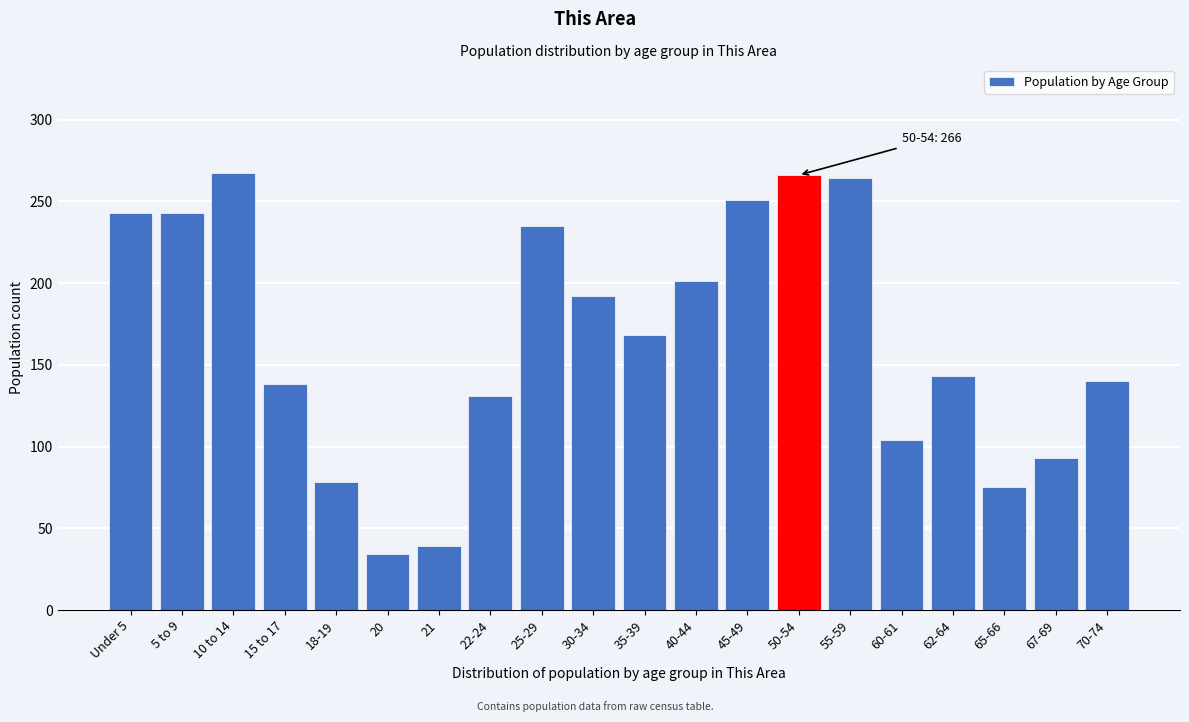

What is the label of the 12th bar from the left?

40-44